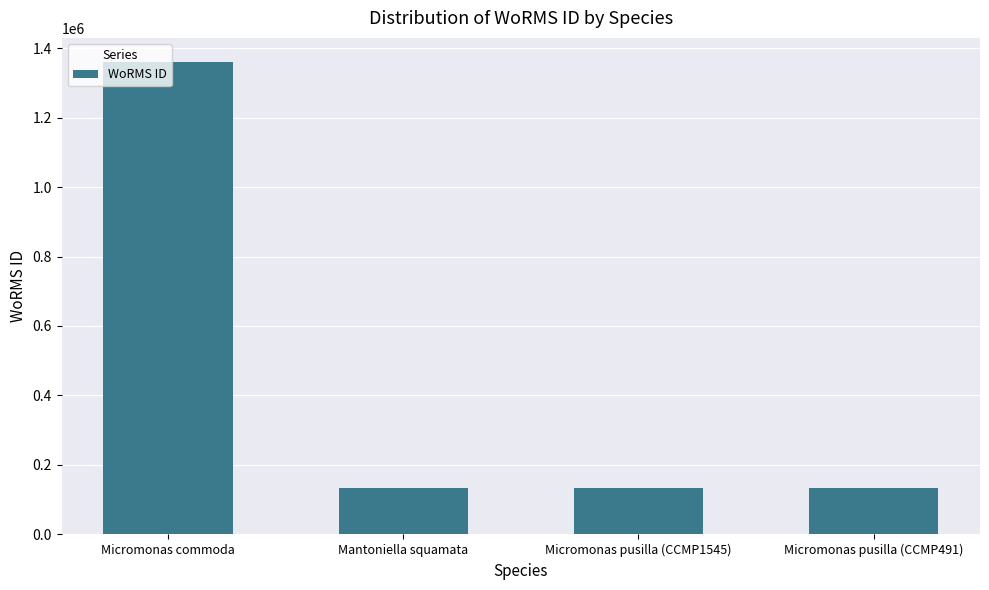

What is the greatest value displayed?

1361174